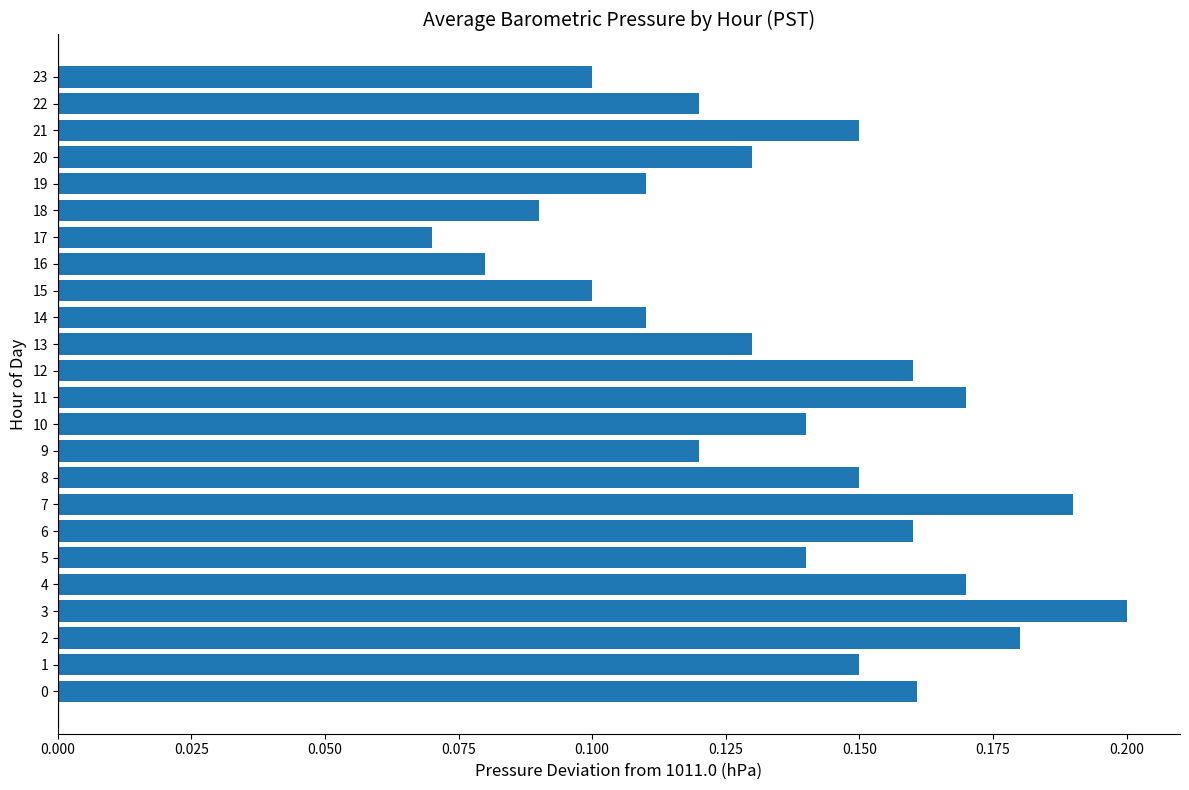

What is the sum of all values?

3.3